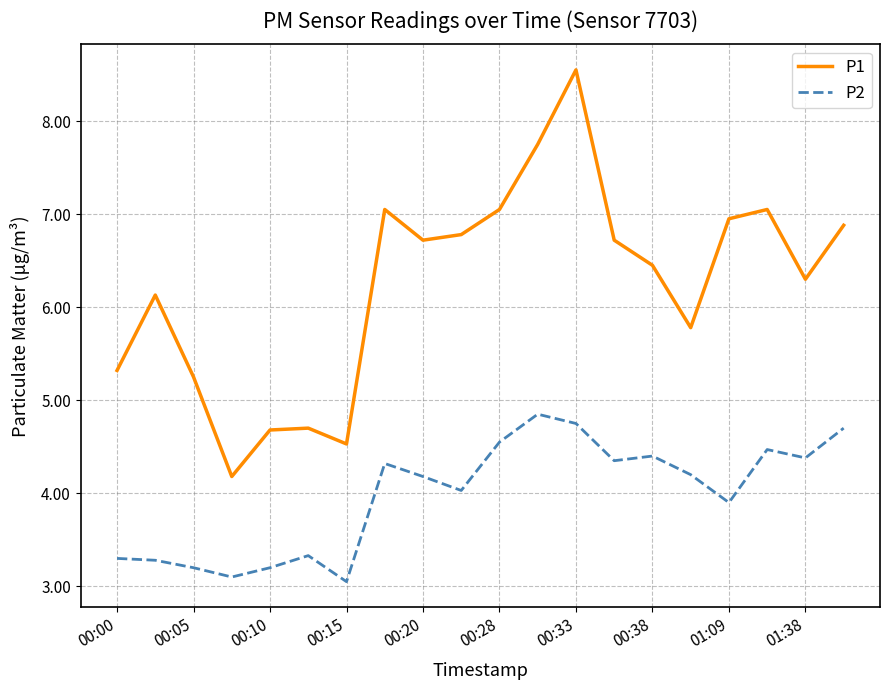

True or false: P1 and P2 cross at least once.

False